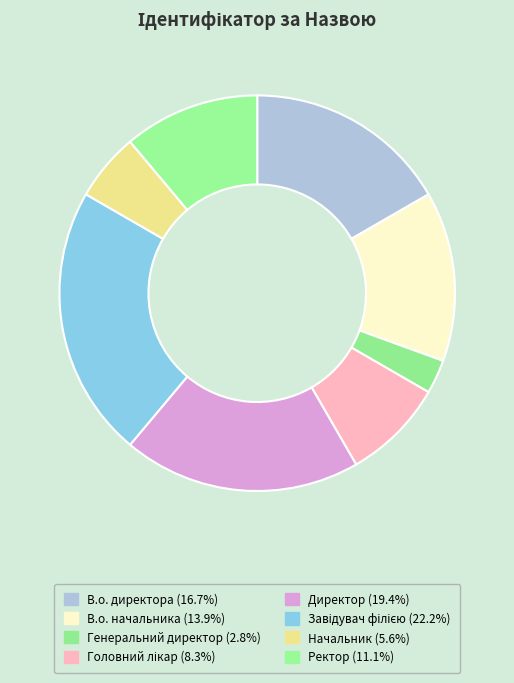

To the nearest percent, what is the average slice percentage?

12%